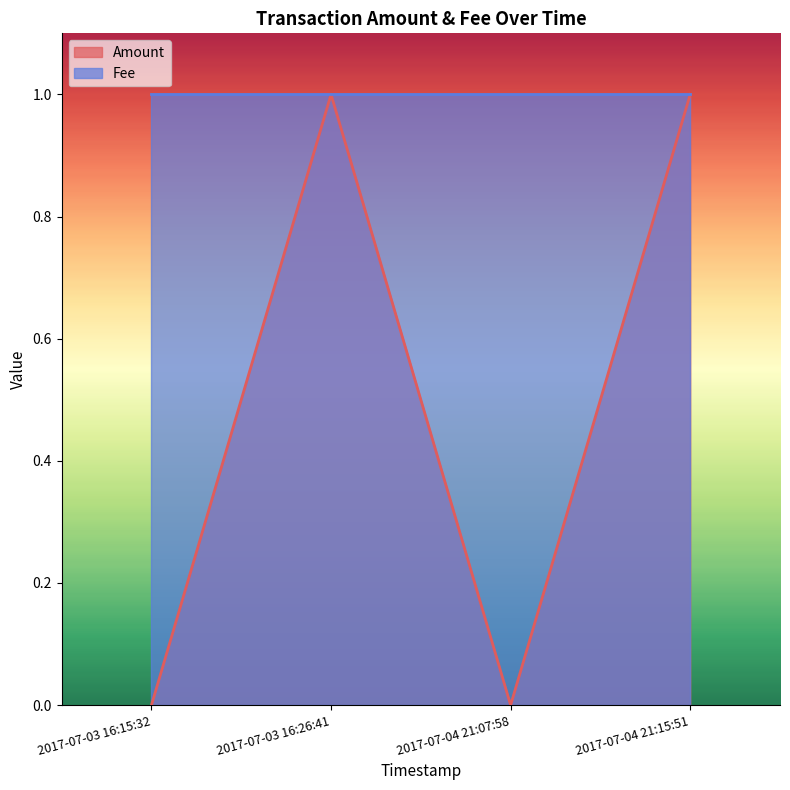

How many values are between 0 and 1?

4